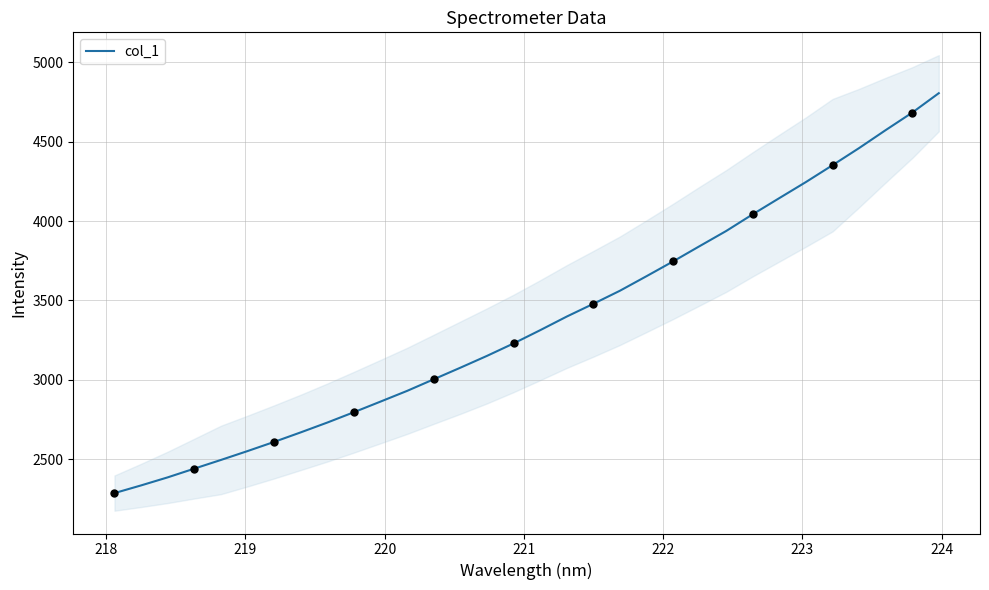

What is the minimum value for col_1?

2286.8